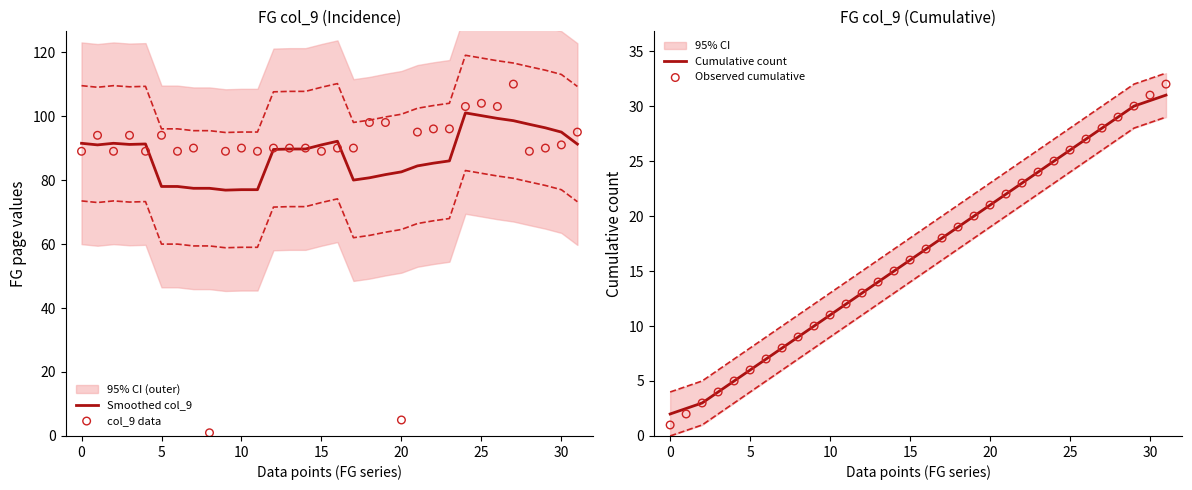

What are all the series names shown in the legend?

Smoothed col_9, col_9 data, Cumulative count, Observed cumulative